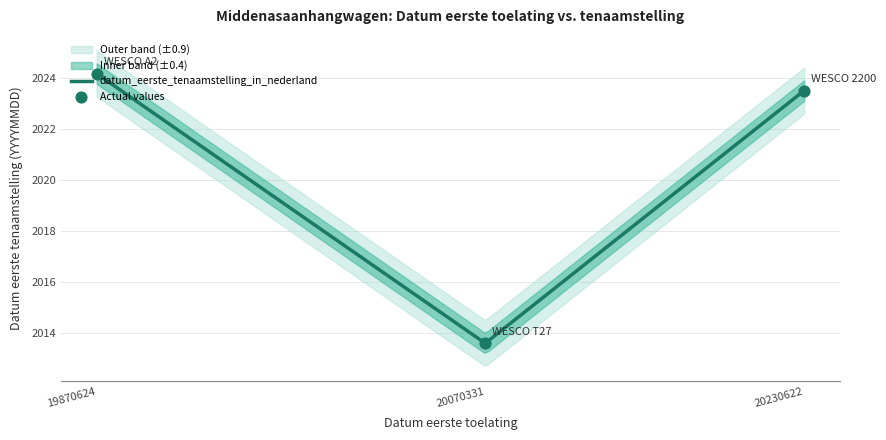

What is the change in value from 19870624 to 20230622?

-0.7